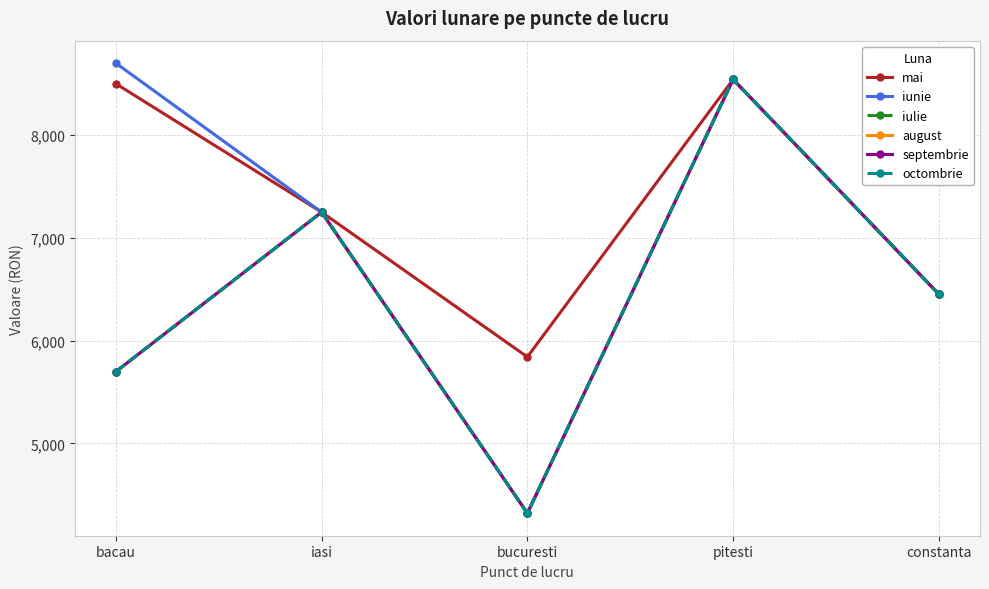

Reading left to right, extract all data points from this chart.

mai: 8500	7250	5841	8542	6451
iunie: 8700	7250	4320	8542	6451
iulie: 5698	7250	4320	8542	6451
august: 5698	7250	4320	8542	6451
septembrie: 5698	7250	4320	8542	6451
octombrie: 5698	7250	4320	8542	6451